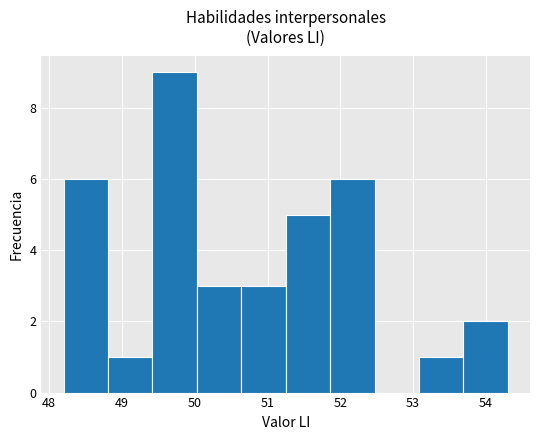

What is the height of the bar covering 53.08 to 53.69 on the x-axis? Neither the bar edges nor the heights are printed on the chart, so give them approximately, as read against the axes.

1